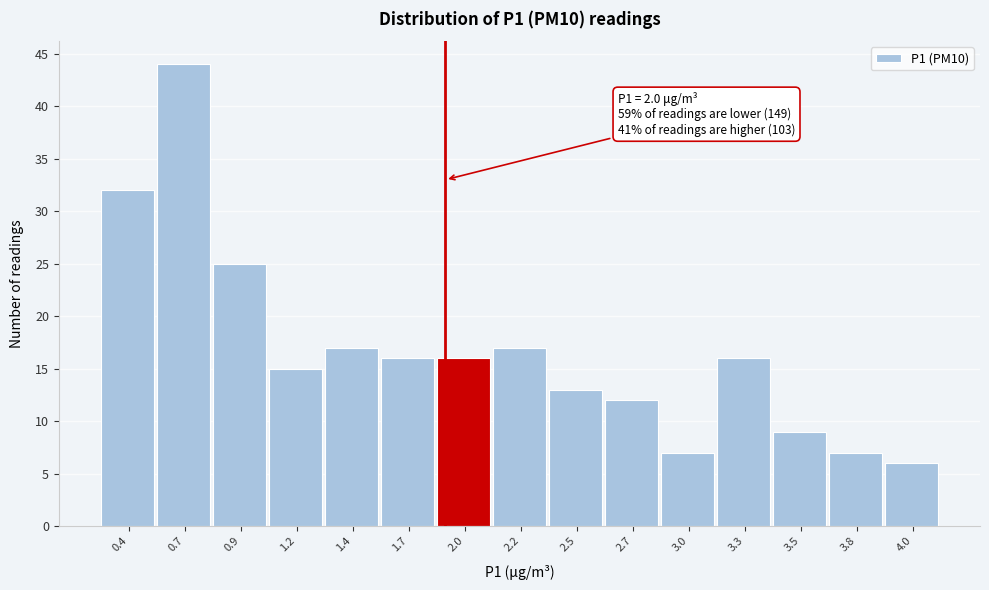

Reading left to right, transcribe all the data shown in this chart.

32	44	25	15	17	16	16	17	13	12	7	16	9	7	6